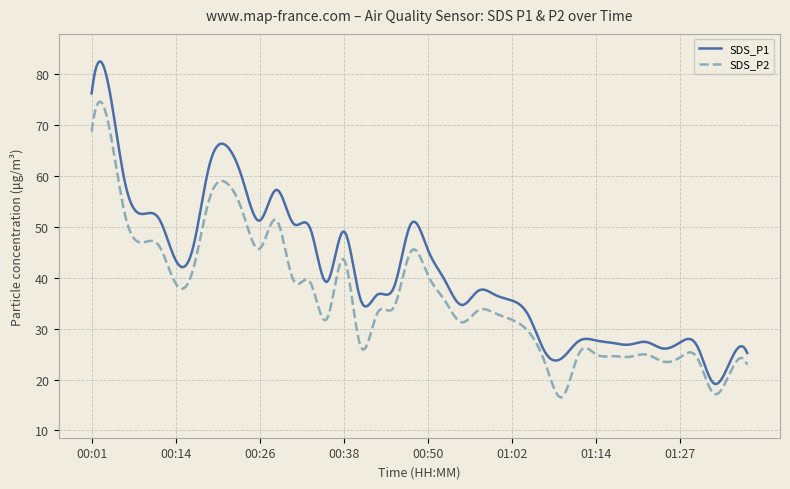

How many lines are shown in the chart?

2